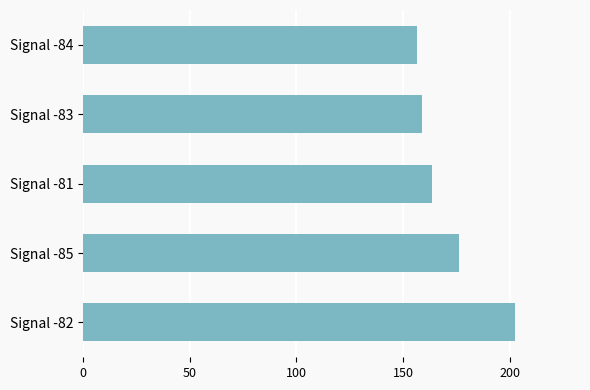

What is the sum of all values?

858.5